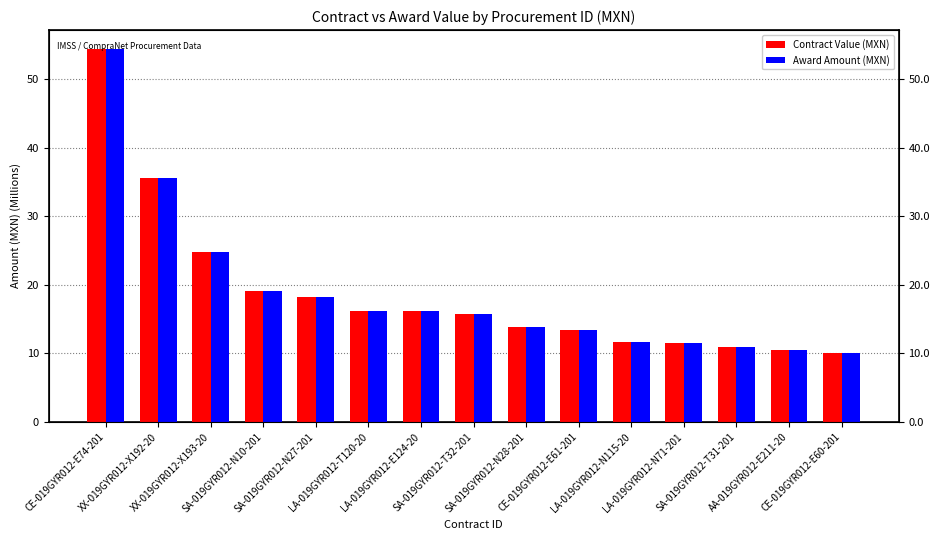

At how many categories does at least one series exceed 25?

2